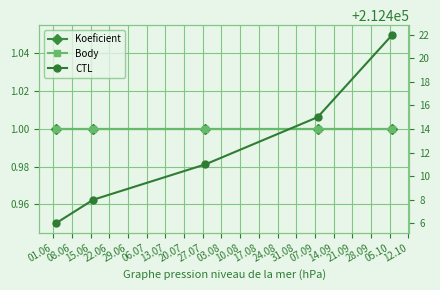

At which category does the chart reach its peak across all series?

29.06